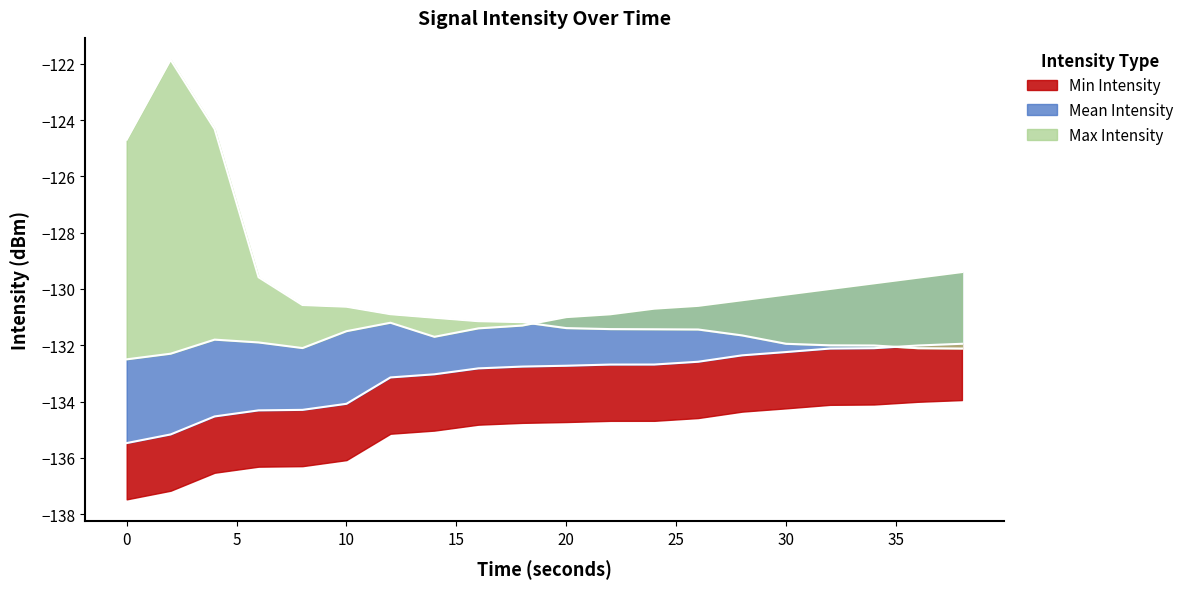

The Mean Intensity series shows -204.0 at 36. True or false?

False